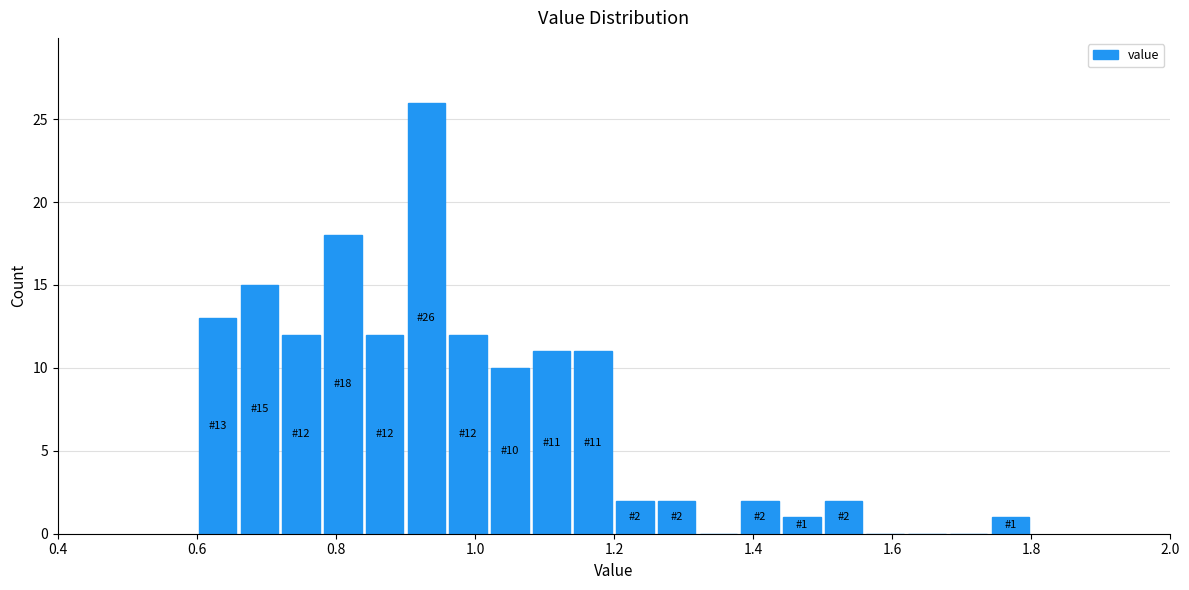

Around what value on the x-axis is the tallest bar? Give the approximate position of its centre, as read against the axis.

0.94